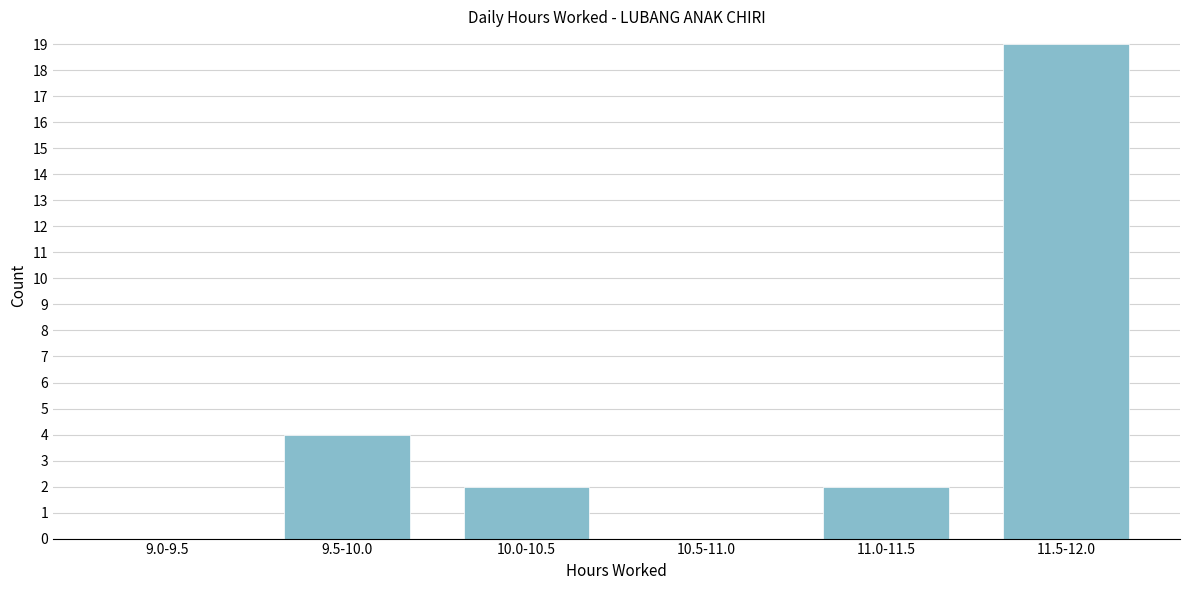

Reading right to left, what are all the values shown in this chart?

11.5-12.0=19	11.0-11.5=2	10.5-11.0=0	10.0-10.5=2	9.5-10.0=4	9.0-9.5=0